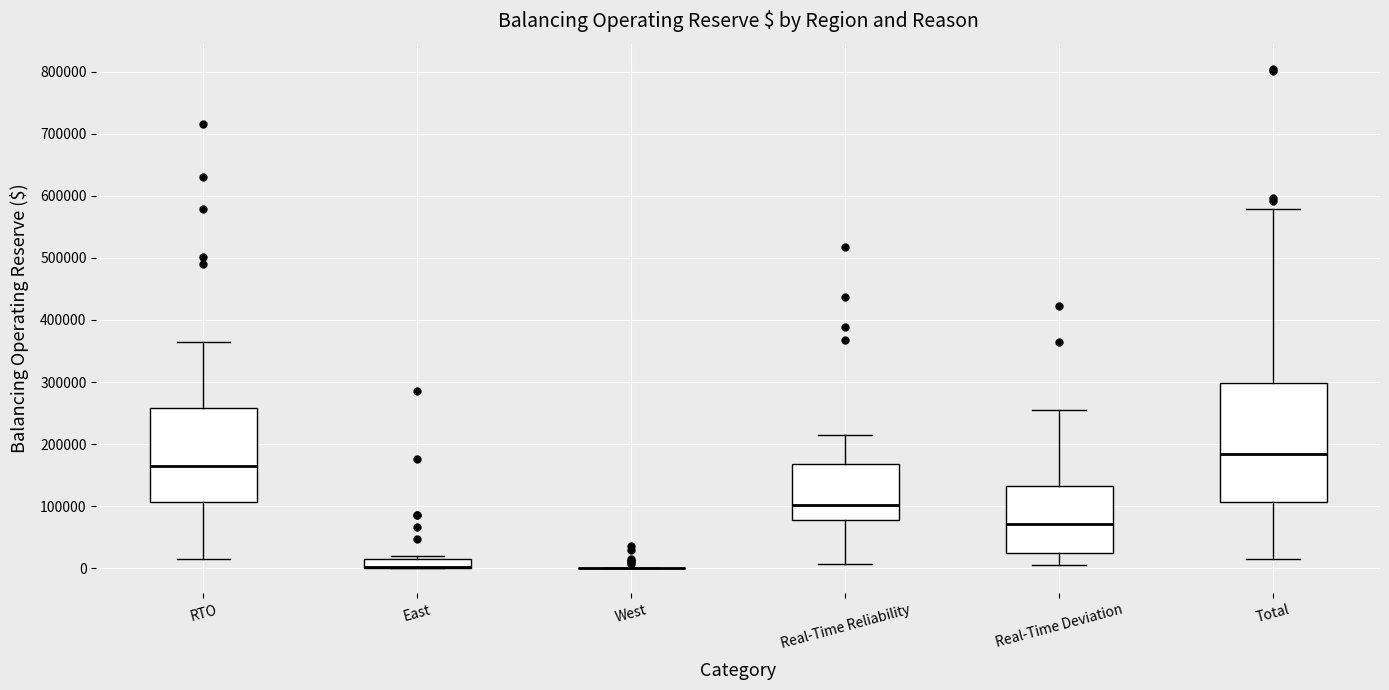

Where does the upper whisker of the box for RTO end on the y-axis? The values are not printed on the chart, so give them approximately, as read against the axis.

370000